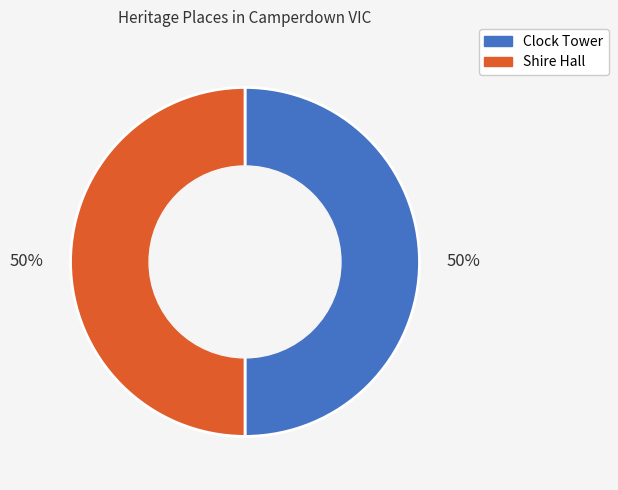

To the nearest percent, what is the average slice percentage?

50%